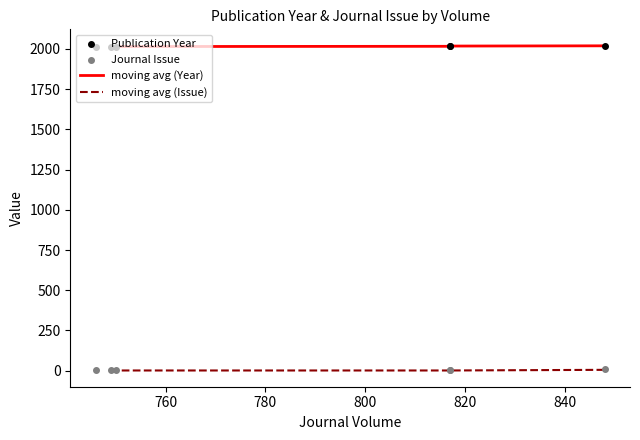

Which series has the largest total across all categories?

Publication Year